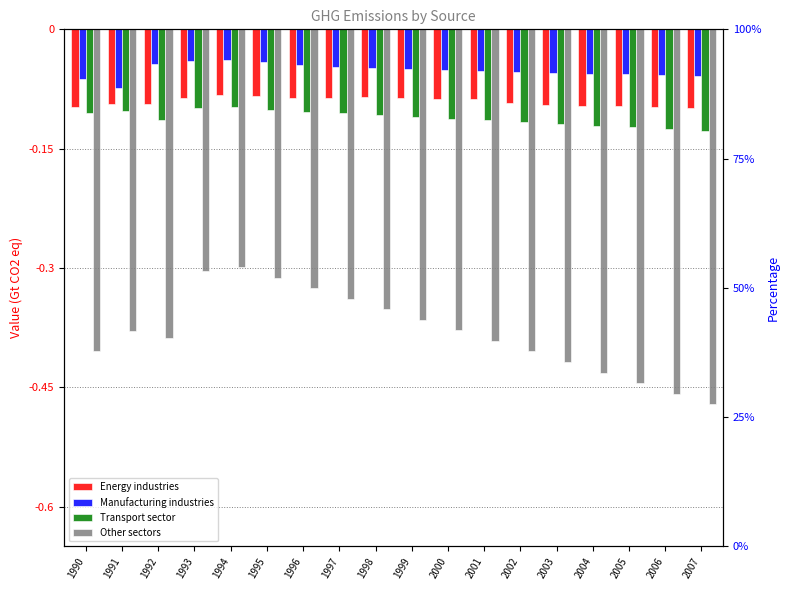

How many series are shown in this chart?

4